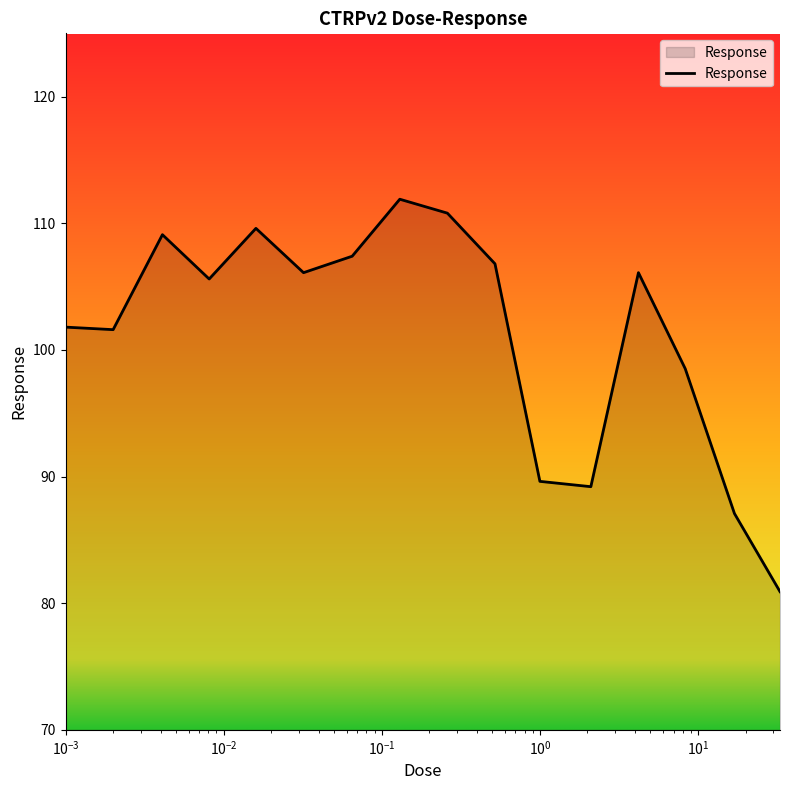

What is the greatest value displayed?

111.9